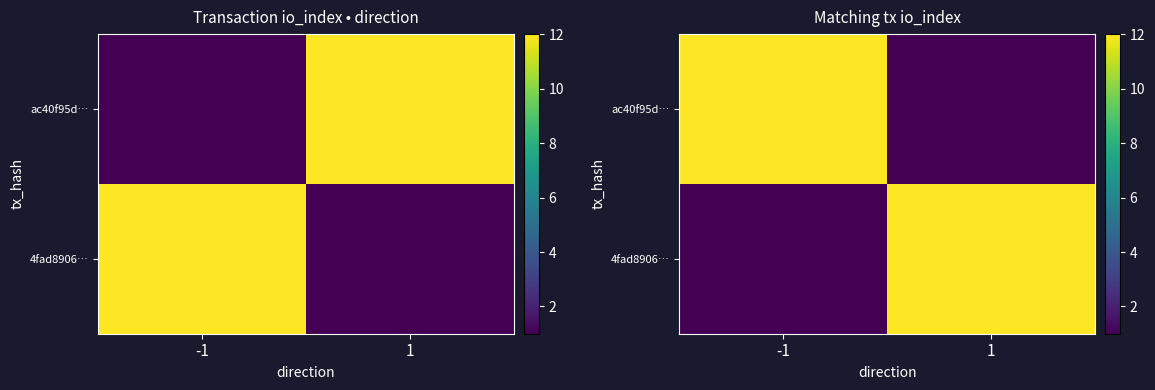

Count the number of categories in the chart.

2